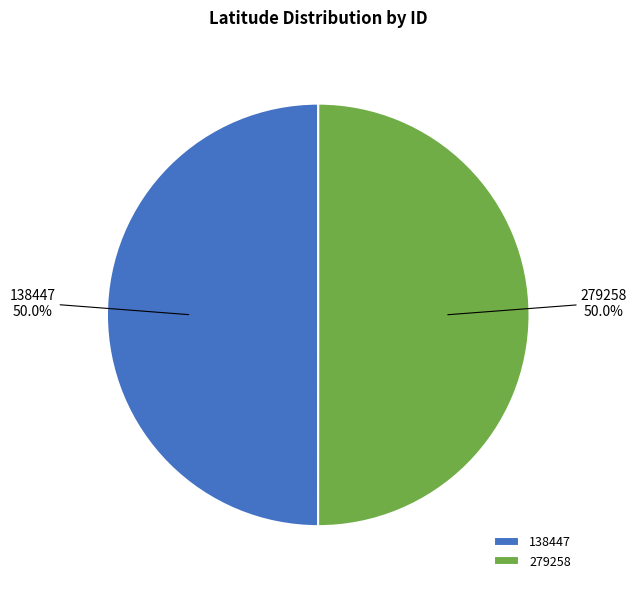

Approximately how many times larger is the value at 279258 compared to 138447?

1.0